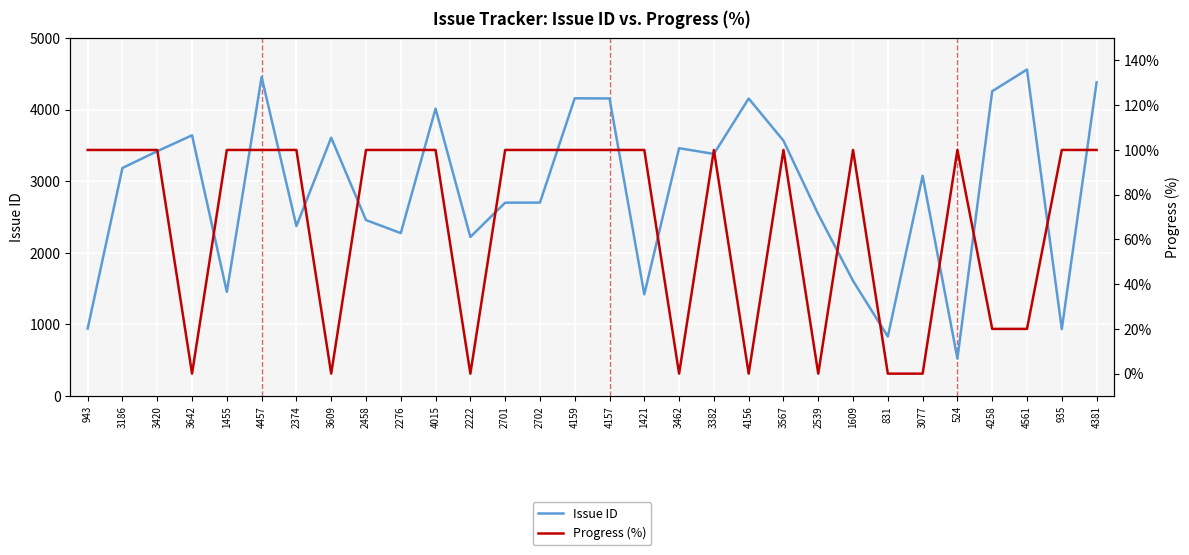

What is the label of the 12th point from the right?

3382